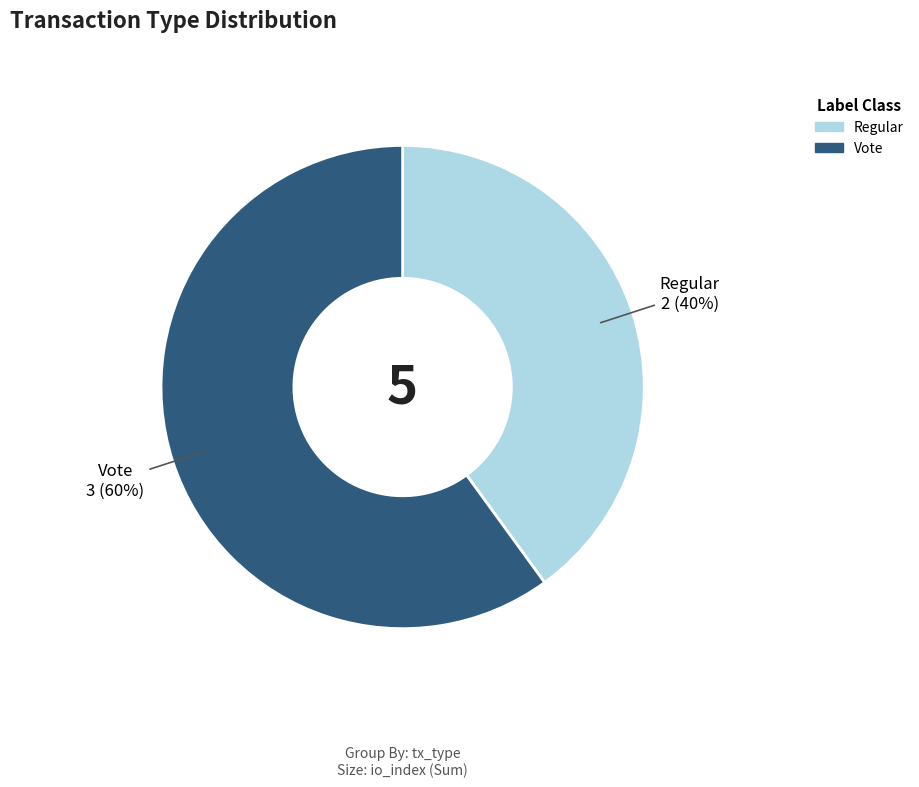

Which category has the smallest portion of the pie?

Regular